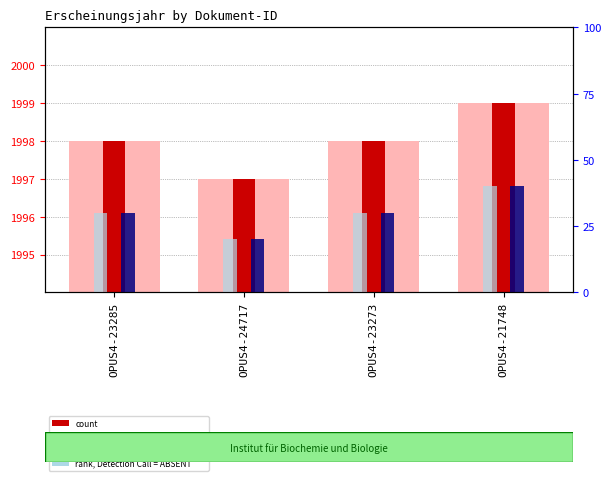

What is the total value across all series at OPUS4-23273?

4056